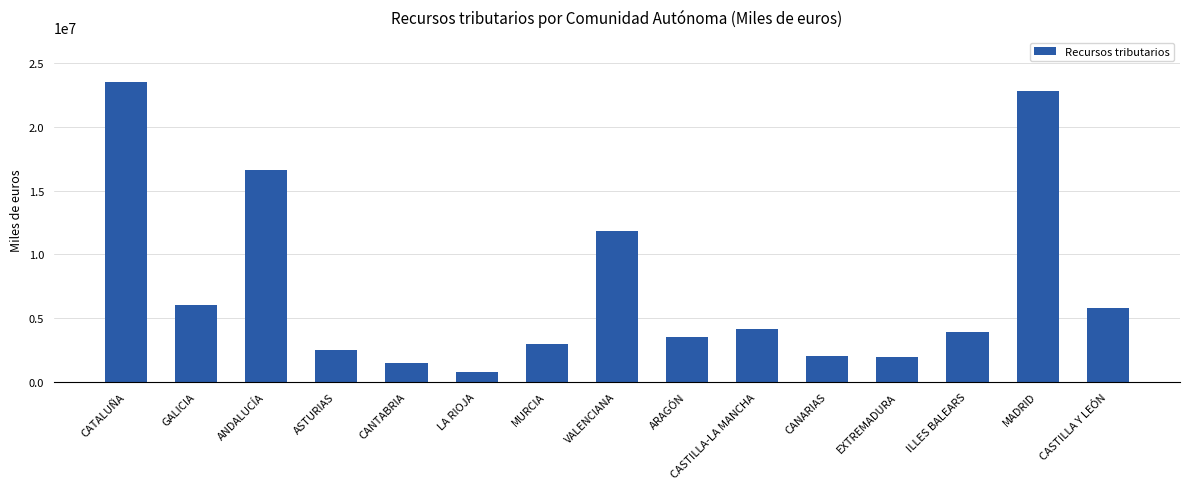

What is the label of the 15th bar from the left?

CASTILLA Y LEÓN